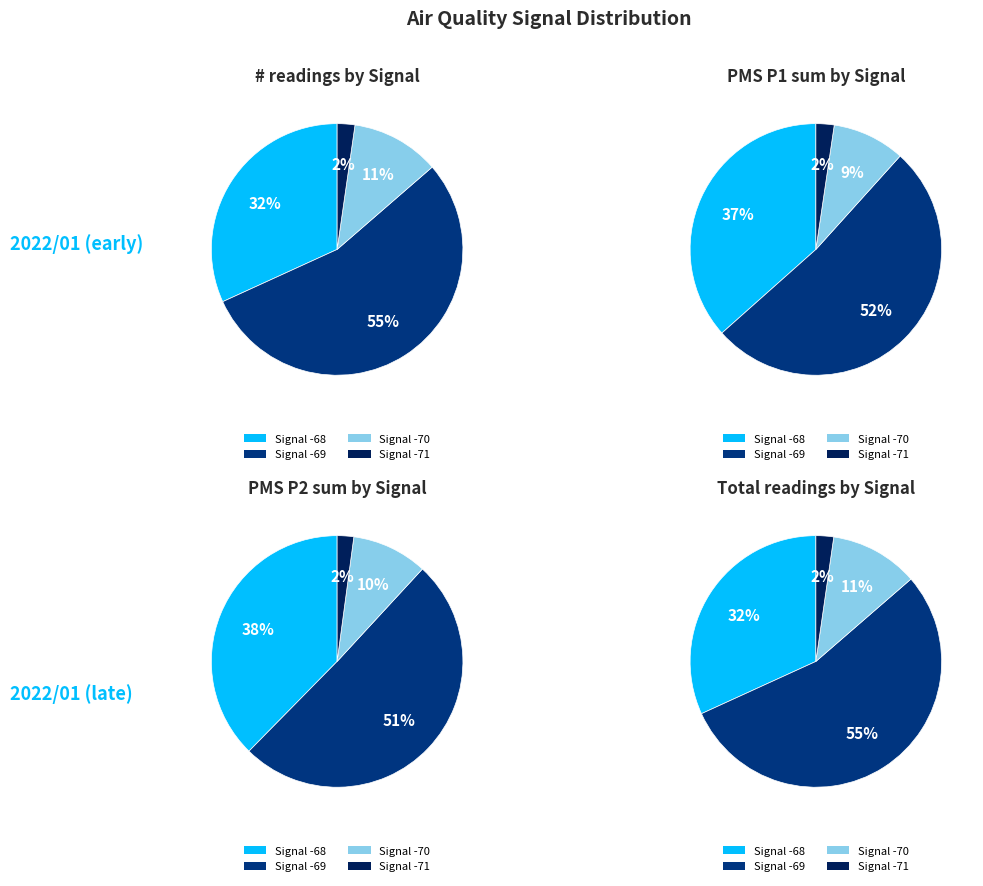

What portion of the pie excludes 1?

72.9%